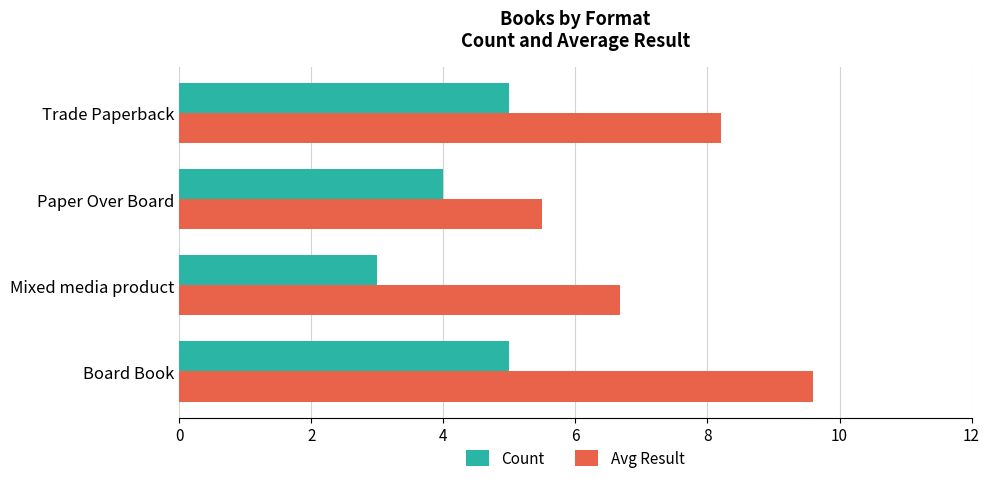

What is the maximum value for Count?

5.0